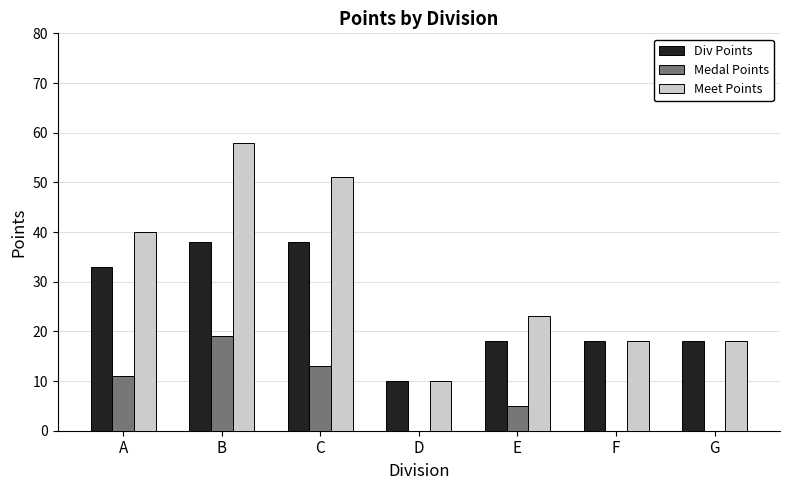

What are all the series names shown in the legend?

Div Points, Medal Points, Meet Points